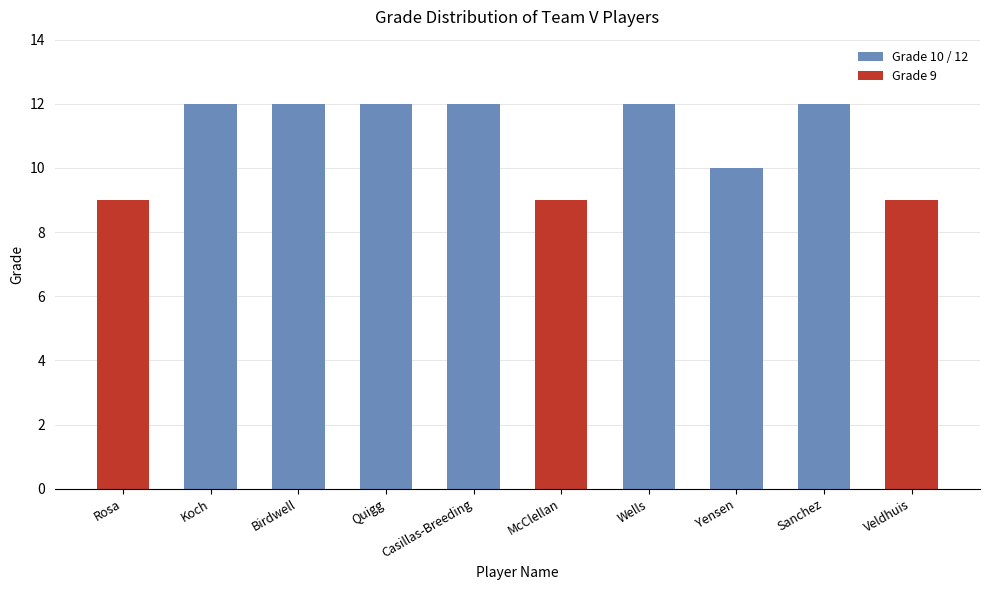

What is the sum of all values?

109